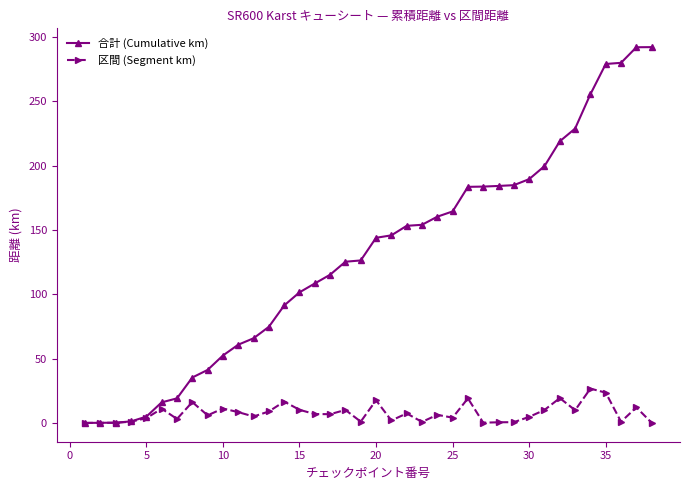

What is the average value of the 合計 (Cumulative km) series?

129.8